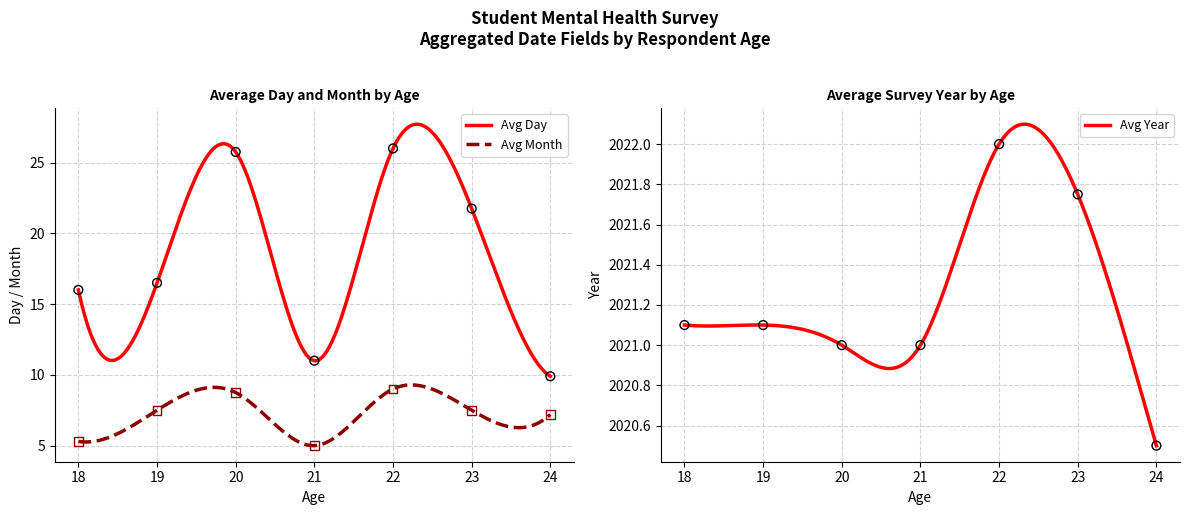

What are all the series names shown in the legend?

Avg Day, Avg Month, Avg Year